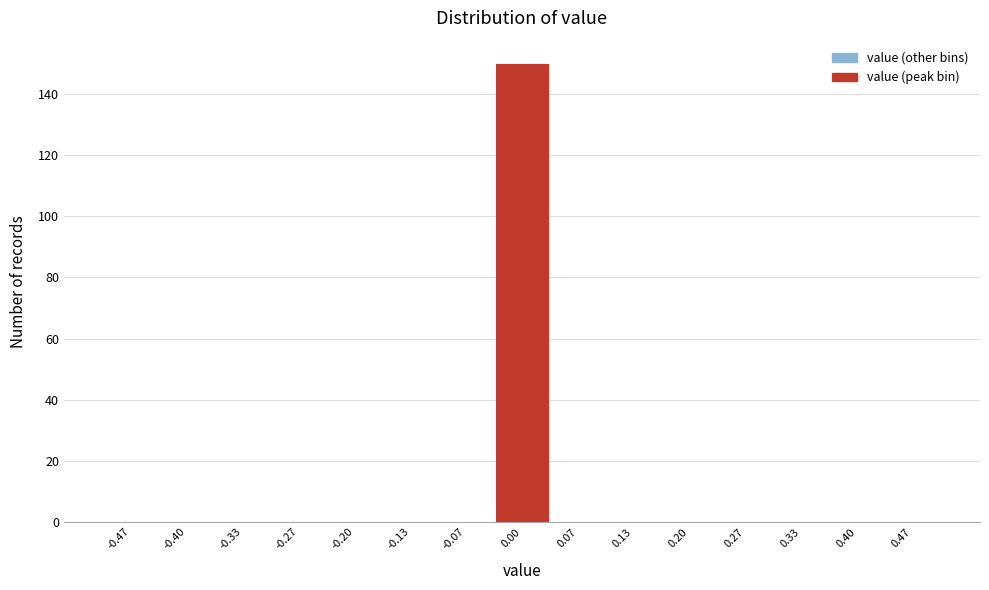

How tall is the bar that spans -0.03 to 0.03 on the x-axis? Neither the bar edges nor the heights are printed on the chart, so give them approximately, as read against the axes.

150